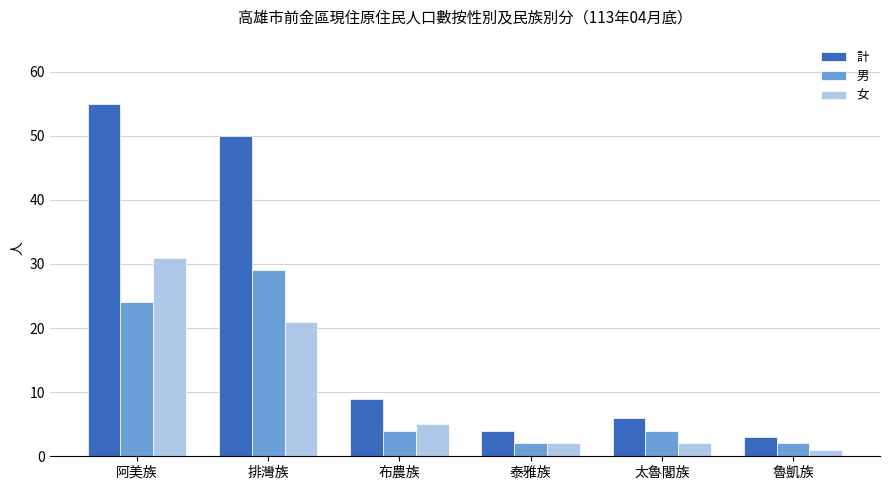

What are all the series names shown in the legend?

計, 男, 女